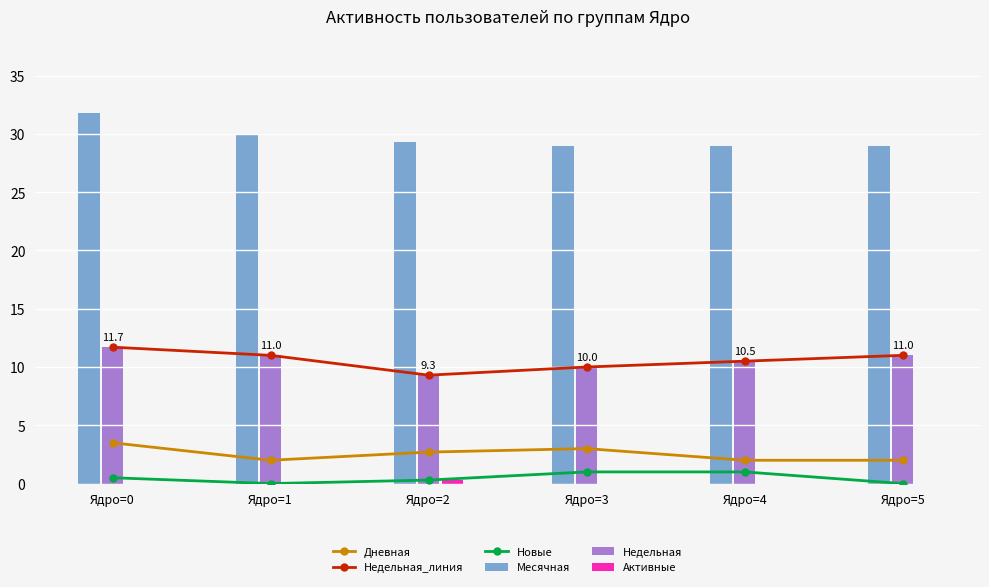

What is the lowest value of the Дневная series?

2.0